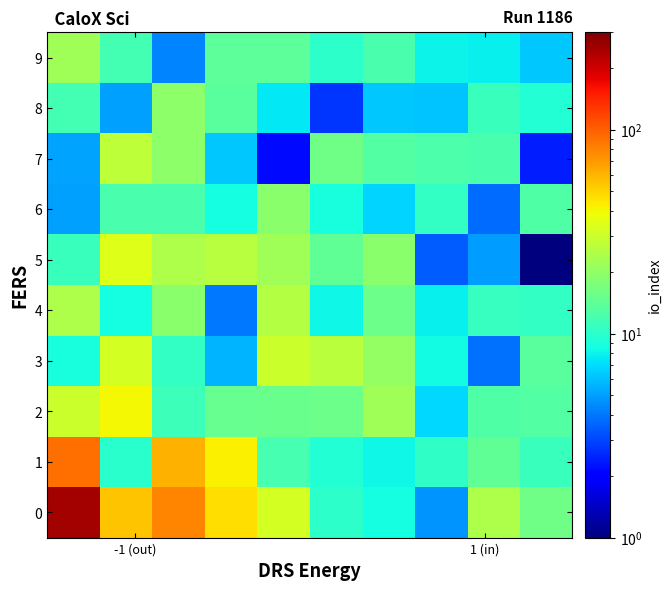

How many categories are shown in the chart?

10